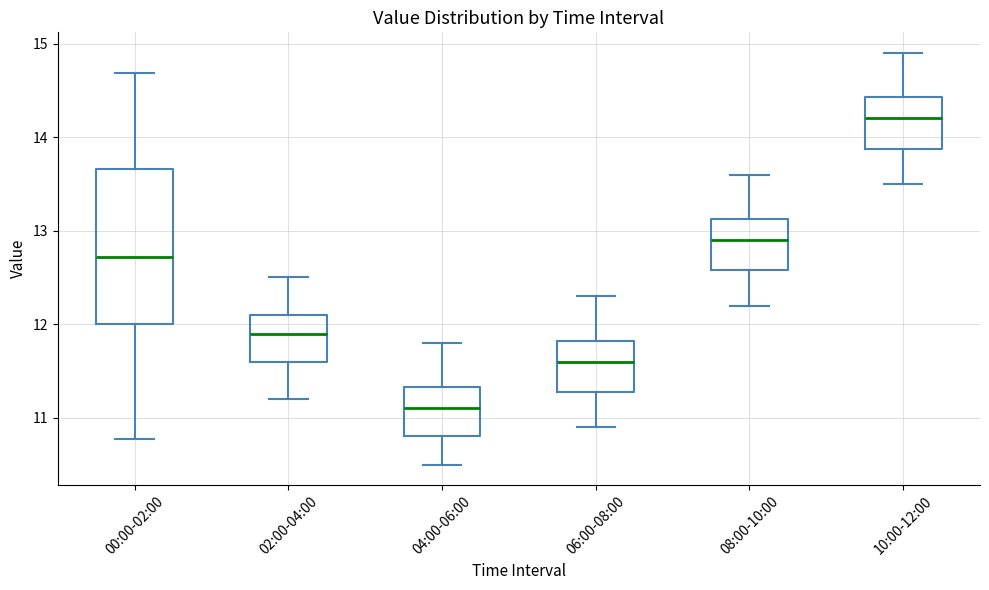

Reading left to right, read every box against the y-axis: the position of its median line, the range the box covers, and the ends of its whiskers. The values are not printed on the chart, so give them approximately, as read against the axis.

00:00-02:00: median 12.7, box 12.0 to 13.7, whiskers 10.8 to 14.7
02:00-04:00: median 11.9, box 11.6 to 12.1, whiskers 11.2 to 12.5
04:00-06:00: median 11.1, box 10.8 to 11.3, whiskers 10.5 to 11.8
06:00-08:00: median 11.6, box 11.3 to 11.8, whiskers 10.9 to 12.3
08:00-10:00: median 12.9, box 12.6 to 13.1, whiskers 12.2 to 13.6
10:00-12:00: median 14.2, box 13.9 to 14.4, whiskers 13.5 to 14.9